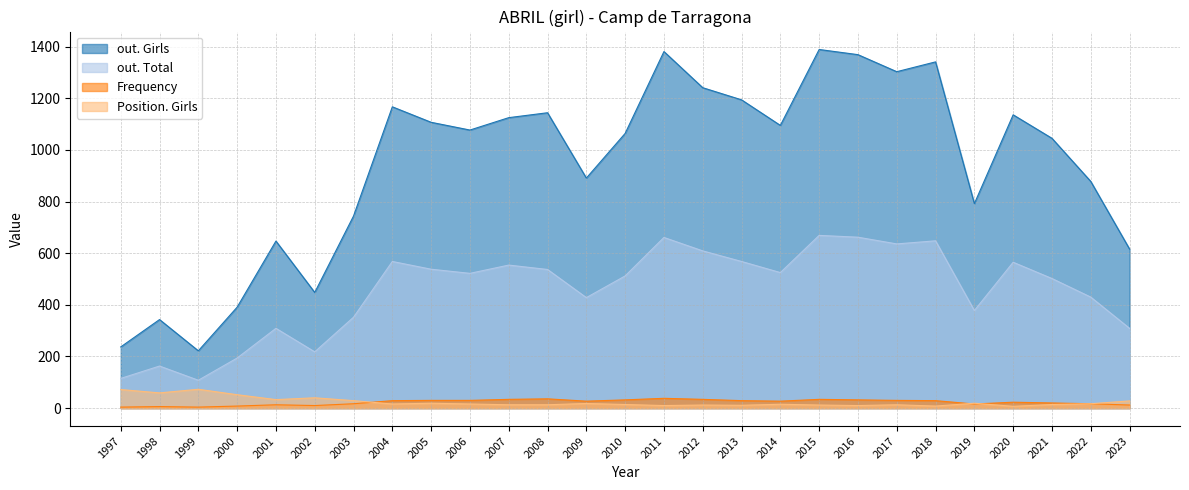

Which has a higher value, 2017 or 2005?

2017